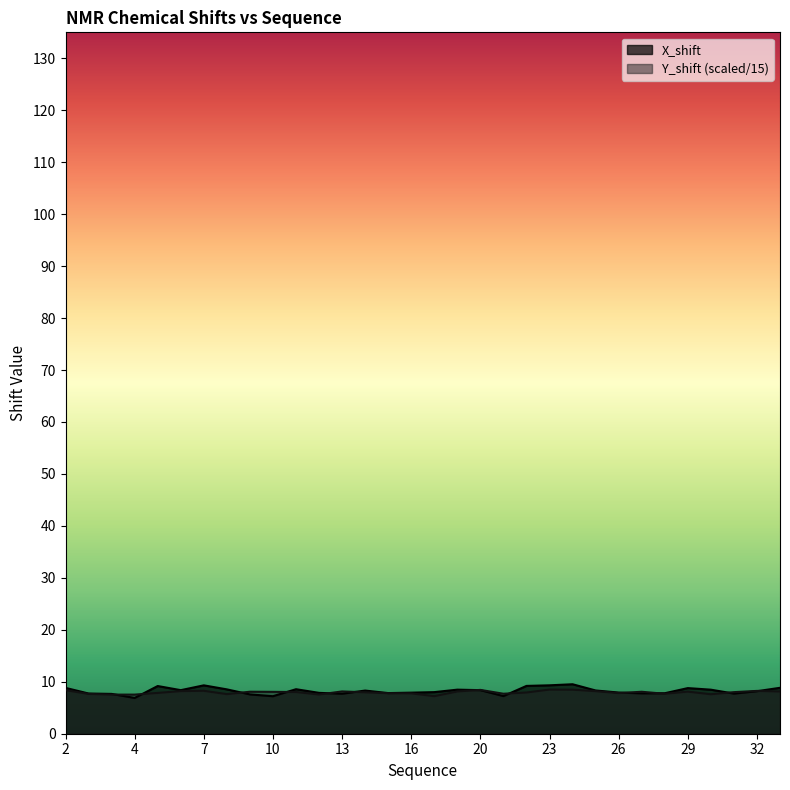

At which category is the sum across all series the highest?

24